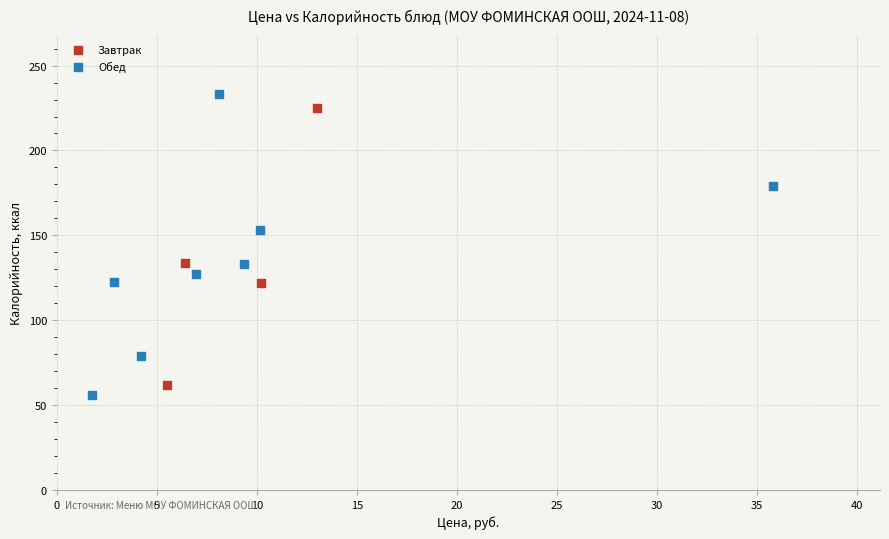

Which series contains the highest Y value?

Обед